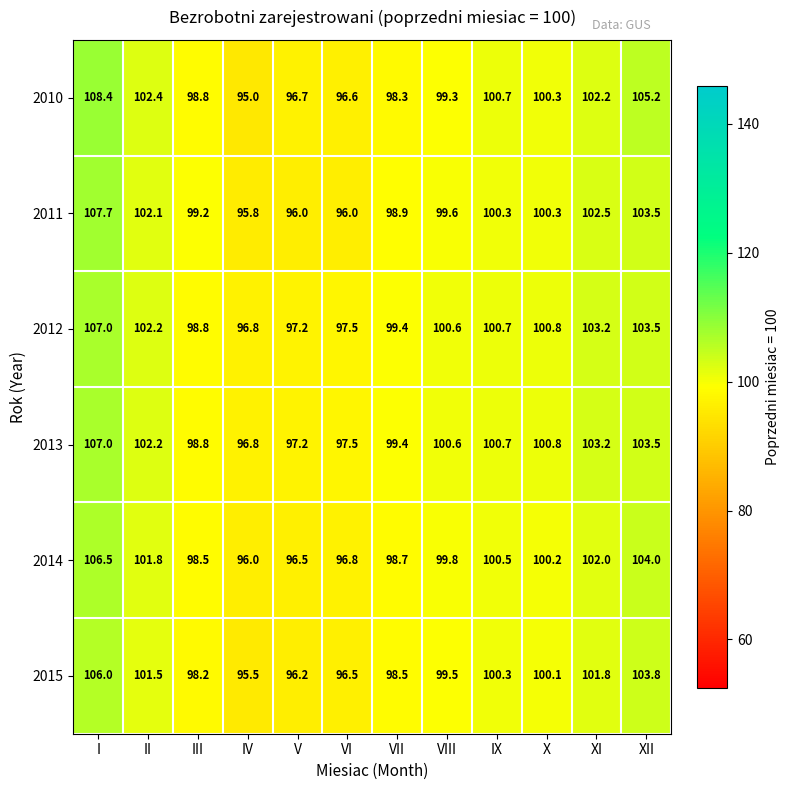

What is the maximum value for 2014?

106.5